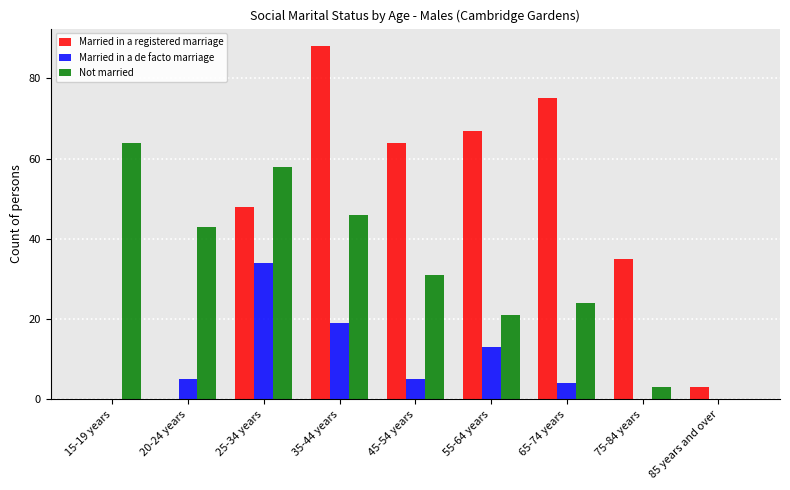

What is the sum of all Not married values?

290